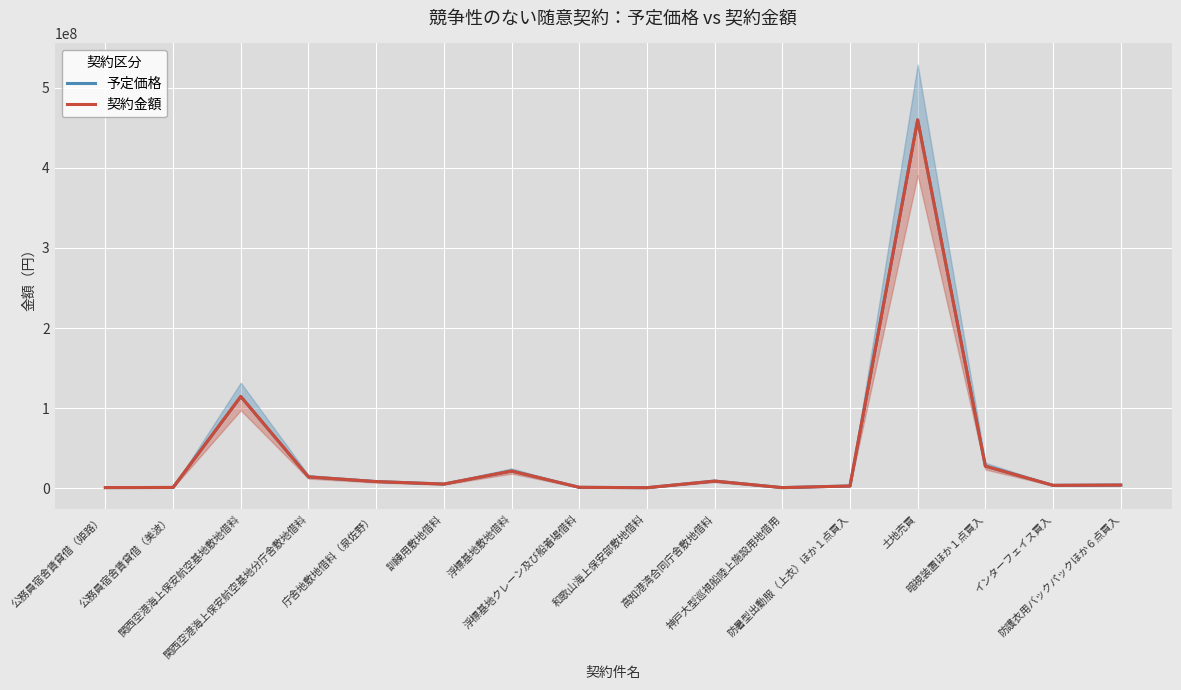

Is it true that 契約金額 equals 401267 at 神戸大型巡視船陸上施設用地借用?

False